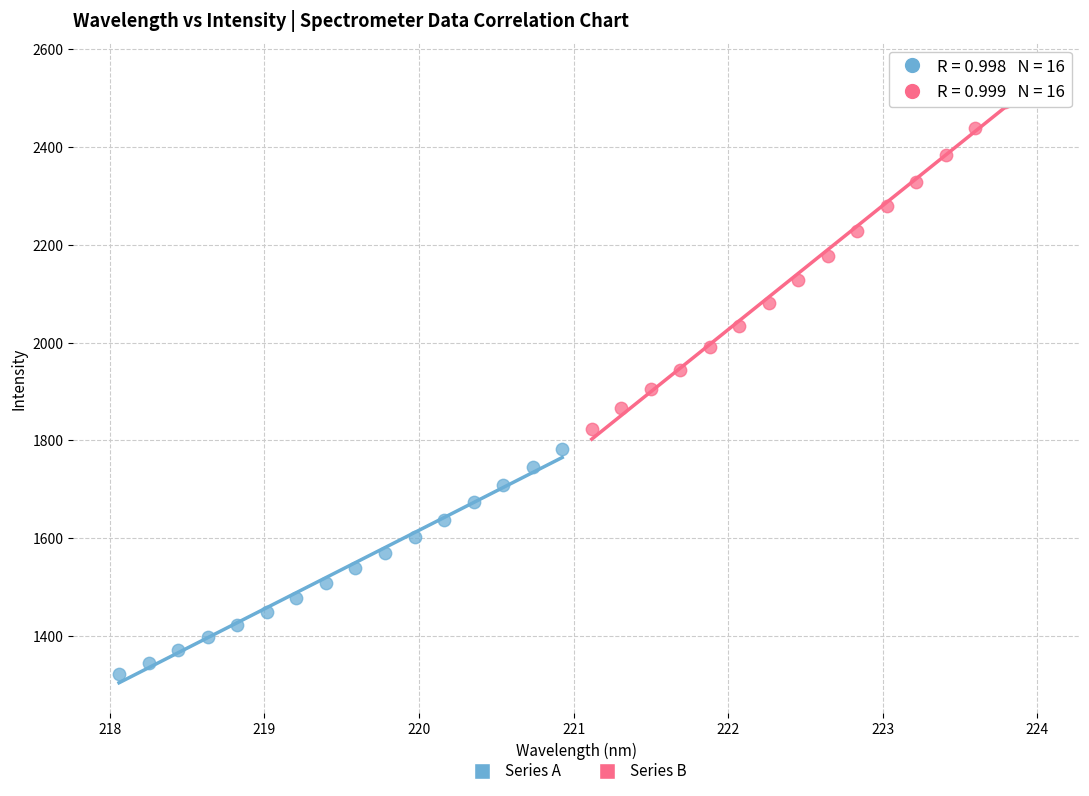

Which series has the largest Y range (max minus min)?

Series B